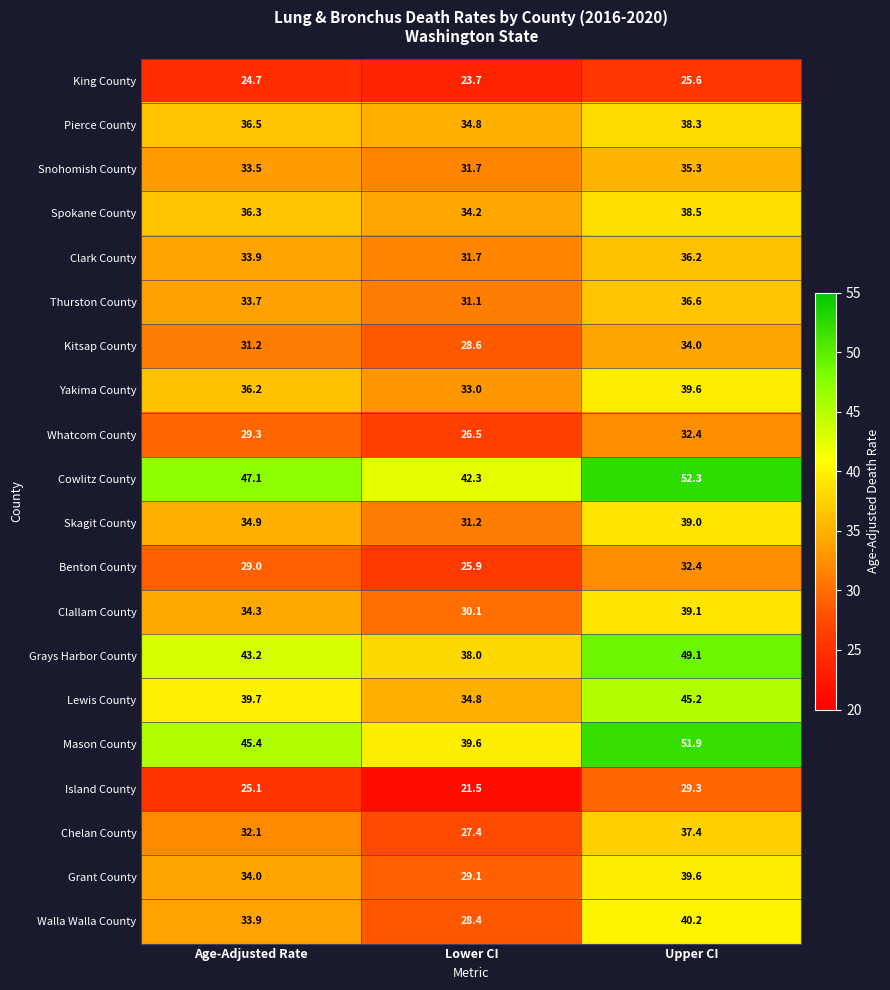

List the labels in order of Snohomish County value, smallest first.

Lower CI, Age-Adjusted Rate, Upper CI